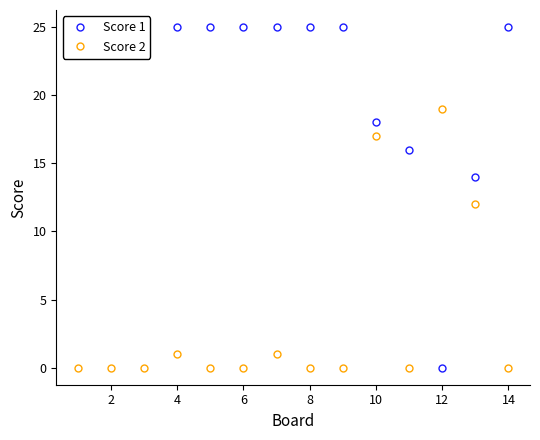

What is the difference between the maximum and minimum values in the Score 2 series?

19